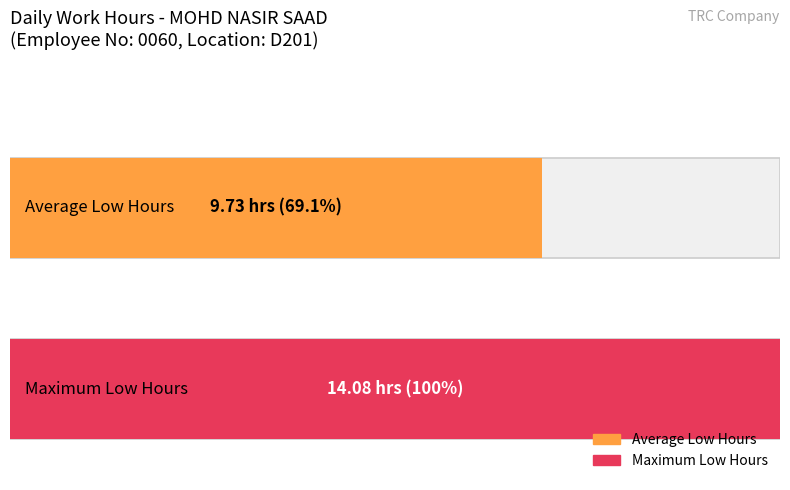

What is the maximum value shown in the chart?

14.1